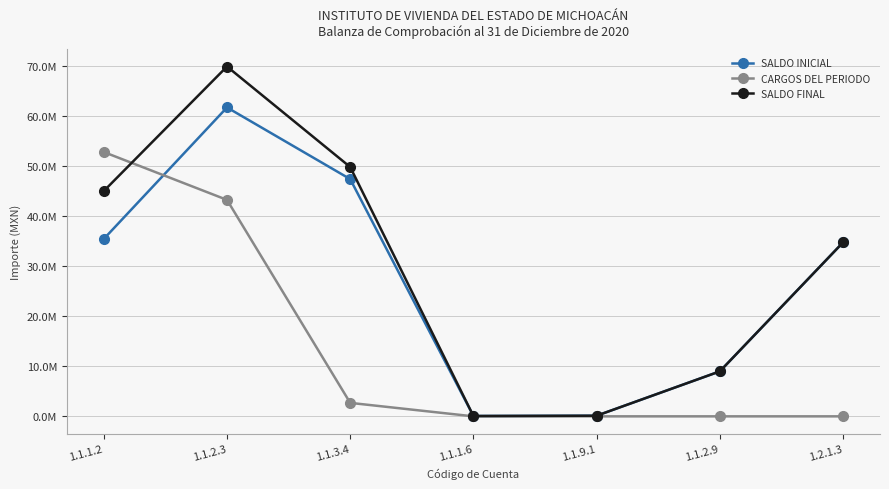

What are all the series names shown in the legend?

SALDO INICIAL, CARGOS DEL PERIODO, SALDO FINAL